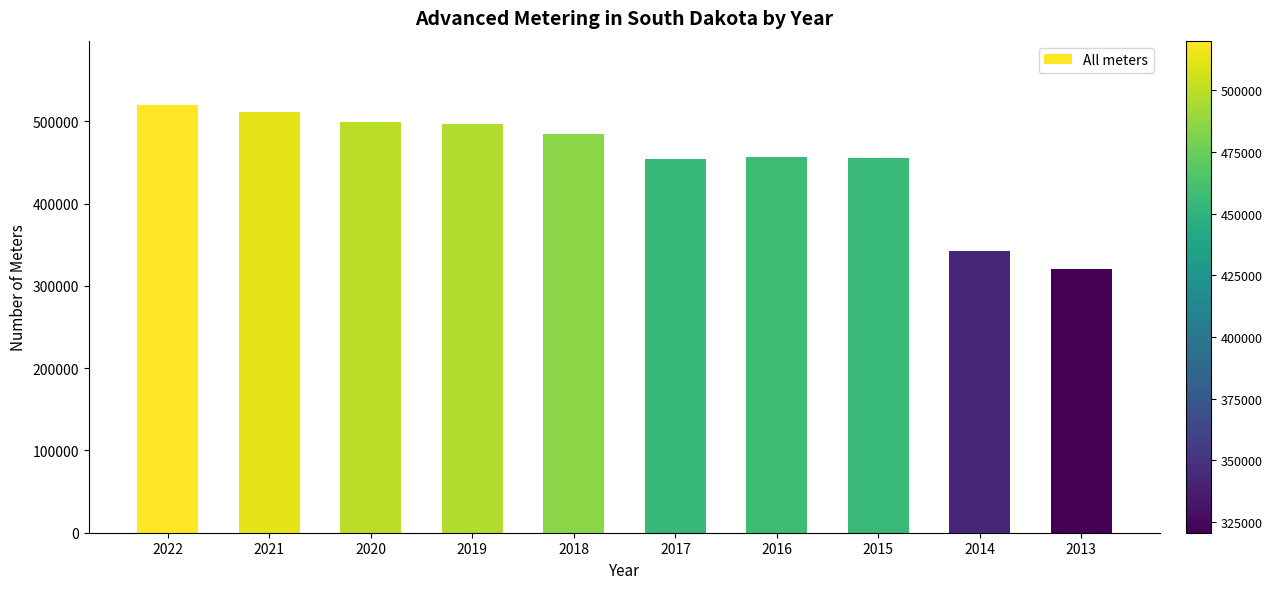

What is the sum of all values?

4543777